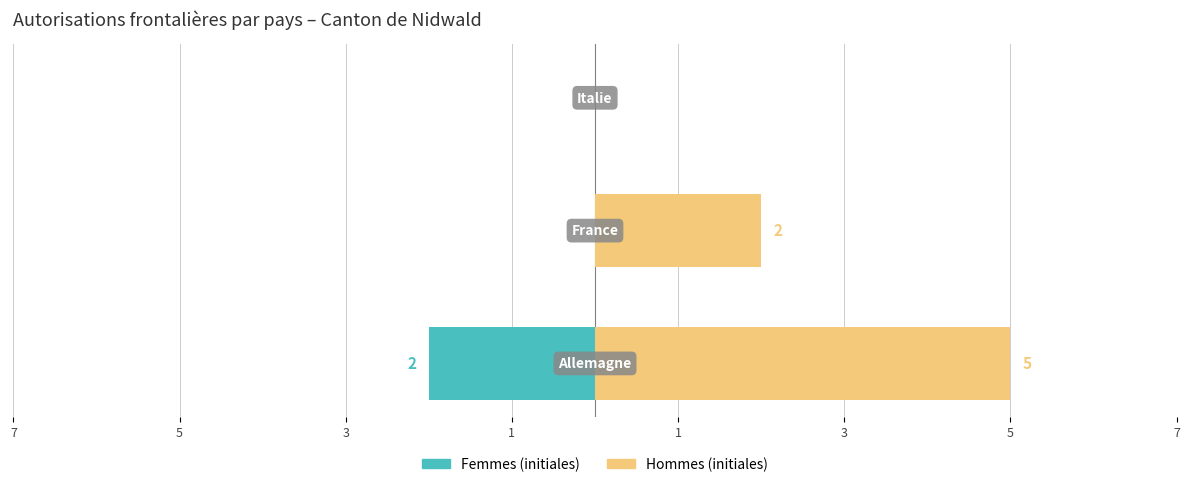

How many data points does each series have?

3